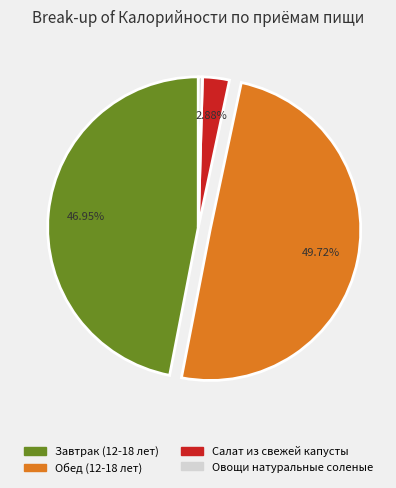

To the nearest percent, what is the combined percentage of Овощи натуральные соленые and Завтрак (12-18 лет)?

47%